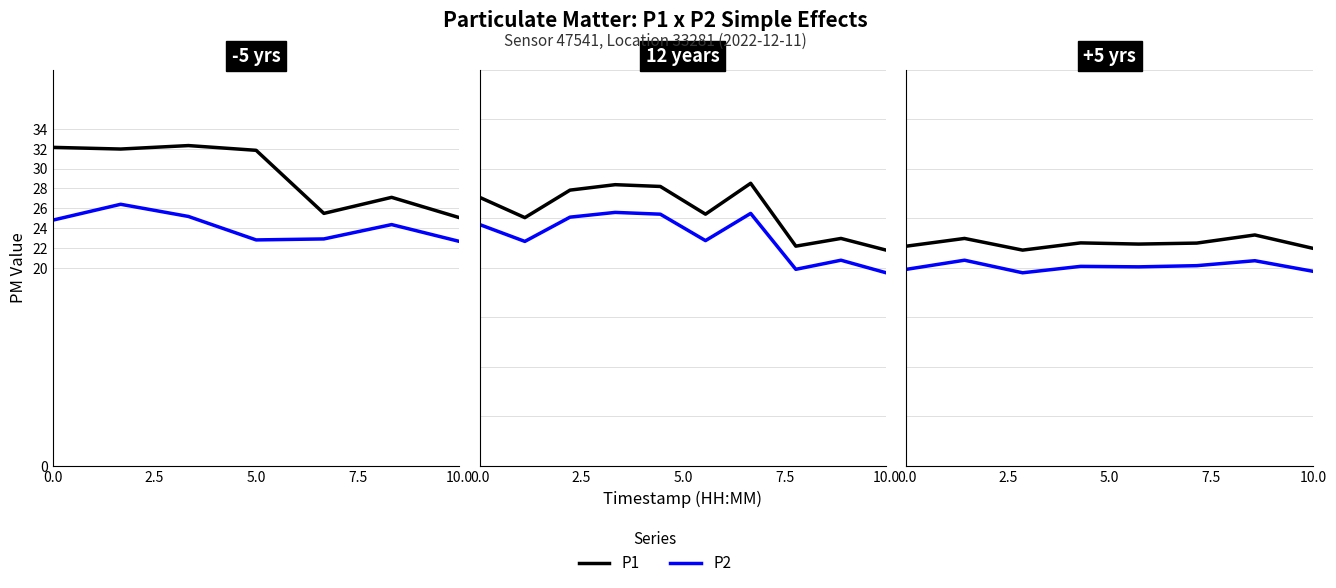

How many data points in P1 are less than 22?

2